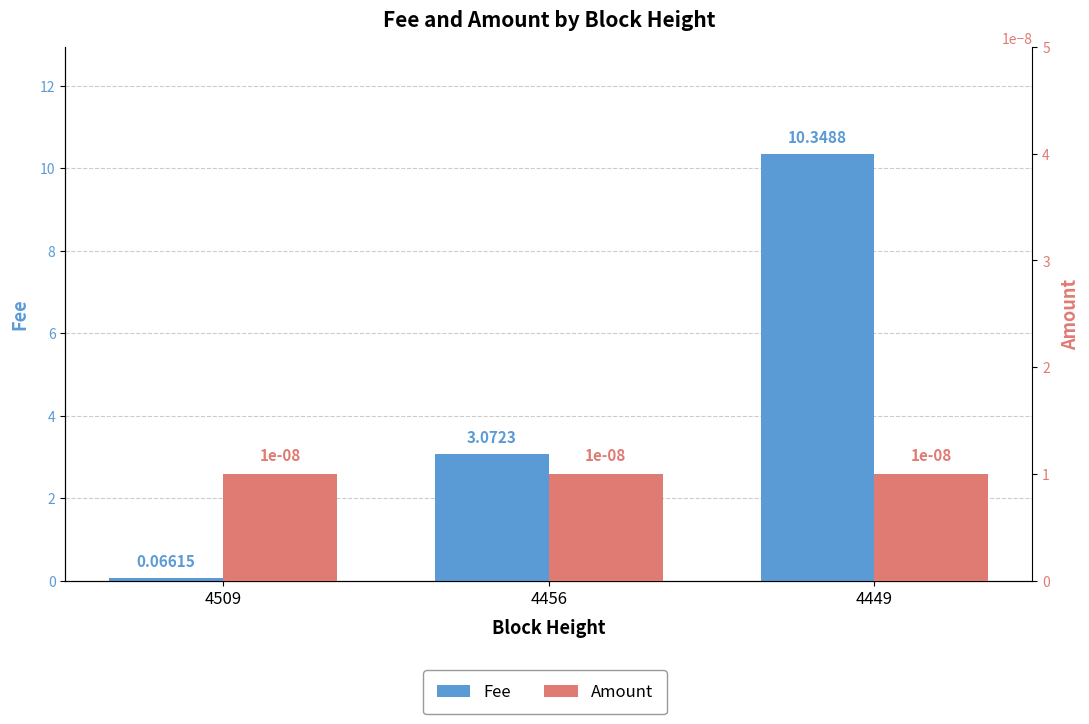

What is the spread (max minus min) of values at 4456?

3.1